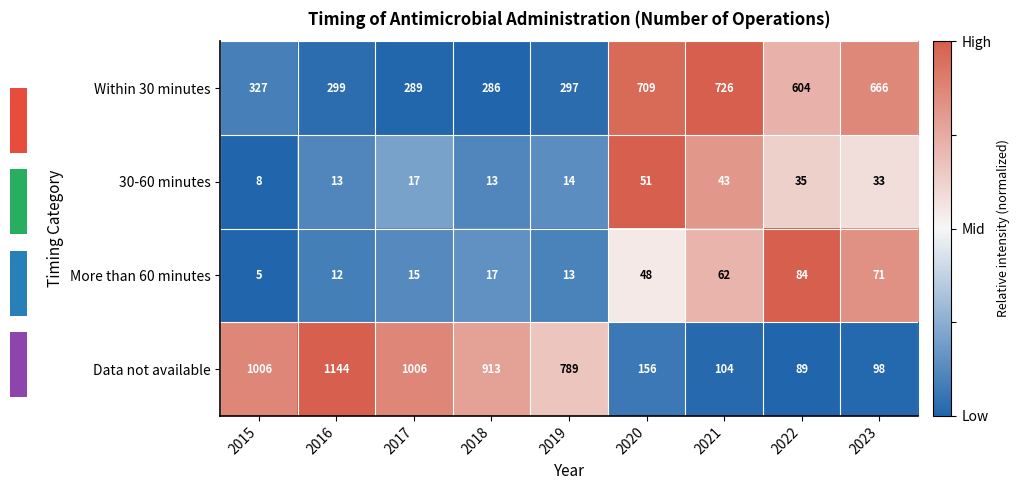

Where is More than 60 minutes nearest to the value 44?

2020